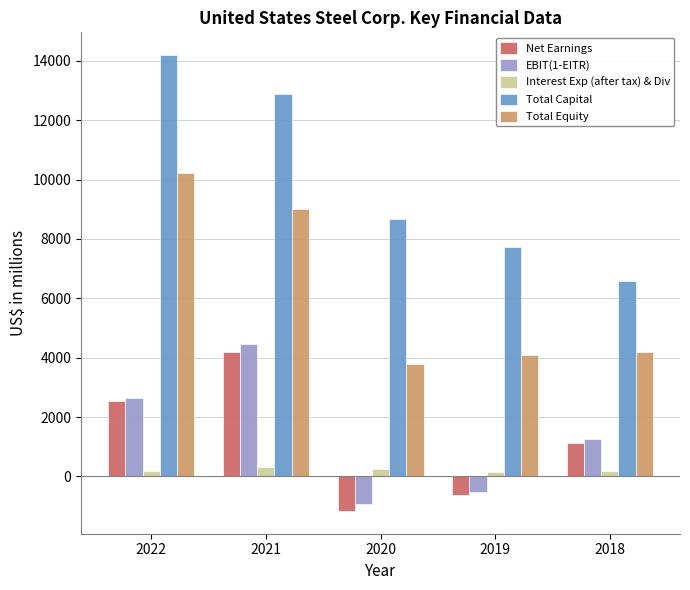

Which series has the largest range (max minus min)?

Total Capital